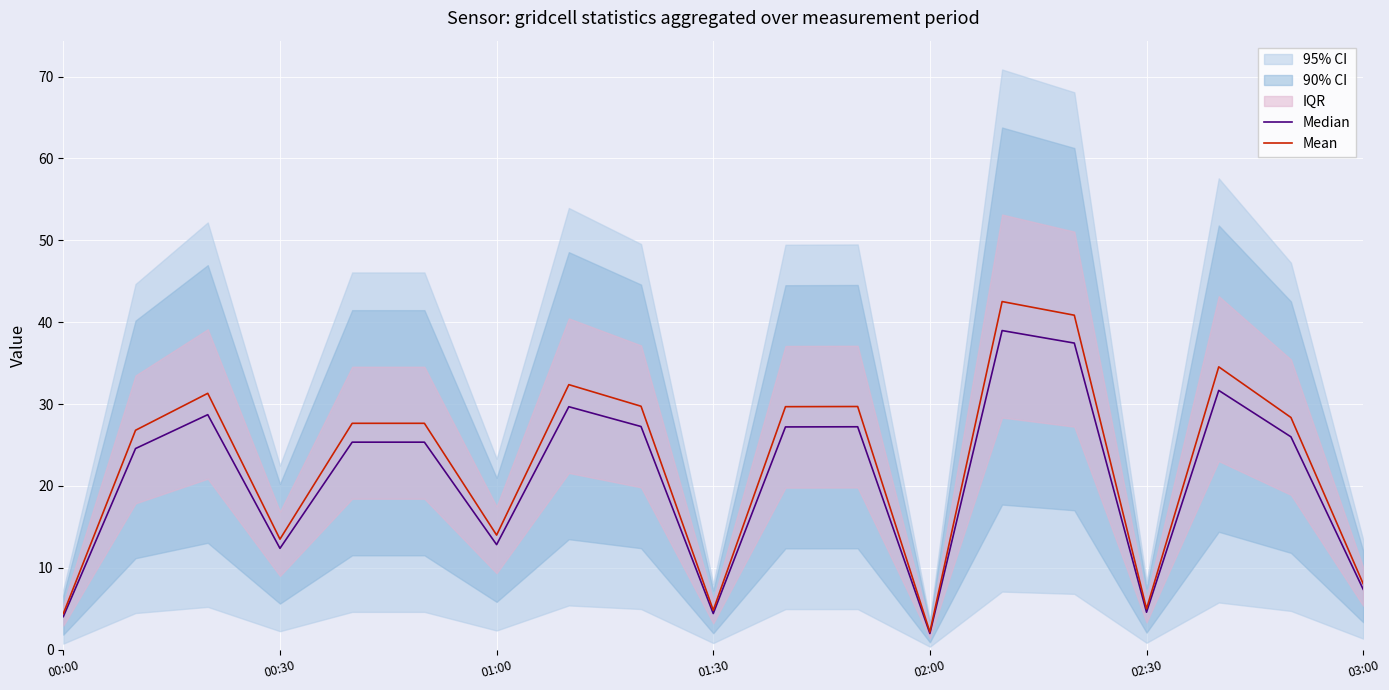

True or false: Median has more than 1 interior local peaks.

True